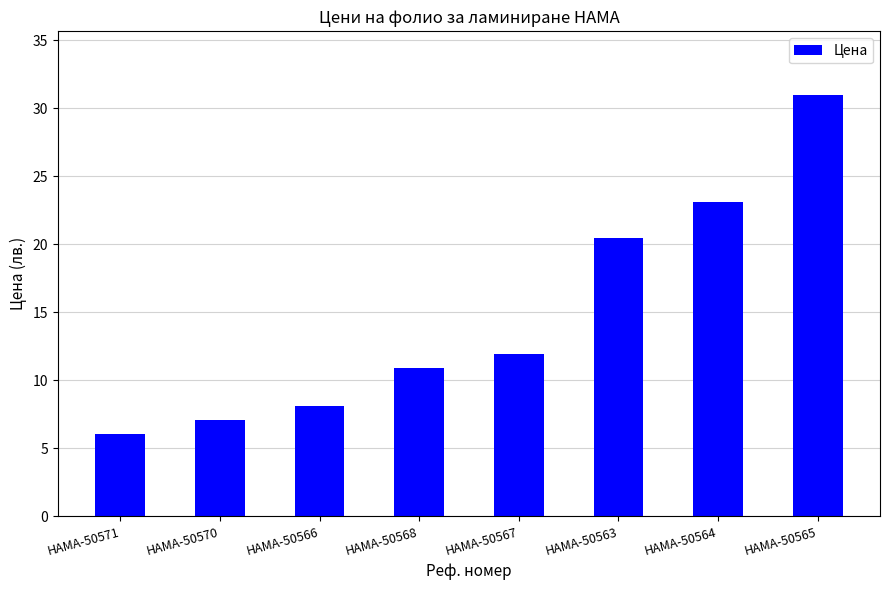

What is the ratio of the value at HAMA-50570 to the value at HAMA-50568?

0.6